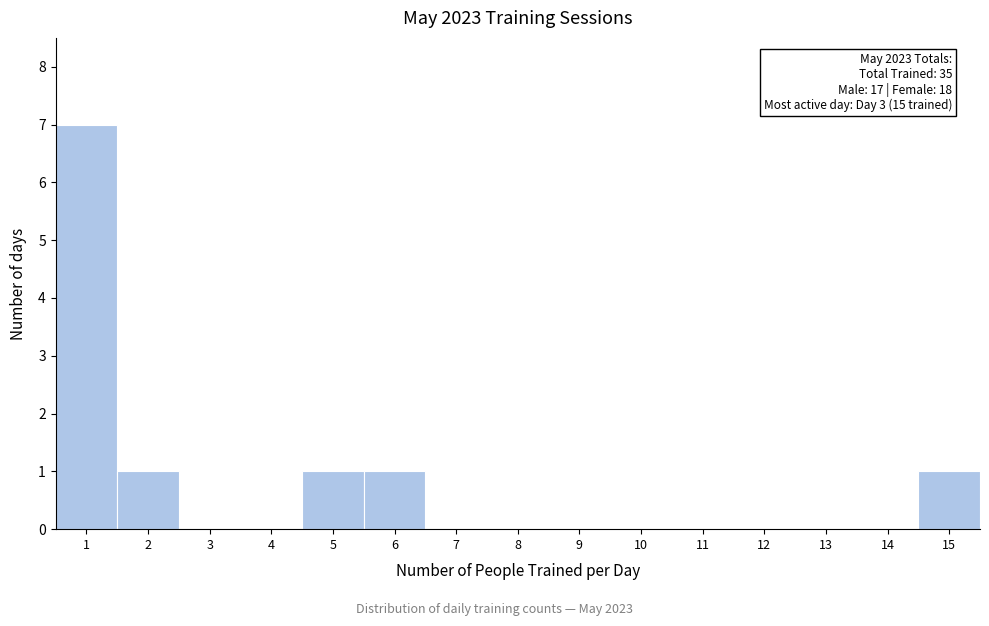

Over which range of the x-axis is the bar tallest?

0.5 to 1.5